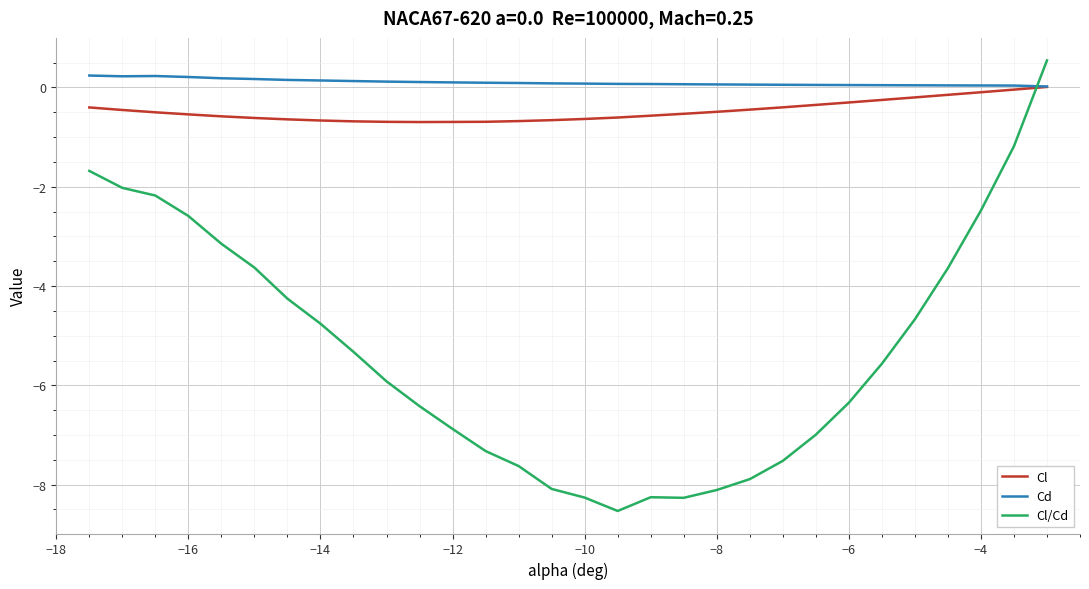

What are all the series names shown in the legend?

Cl, Cd, Cl/Cd